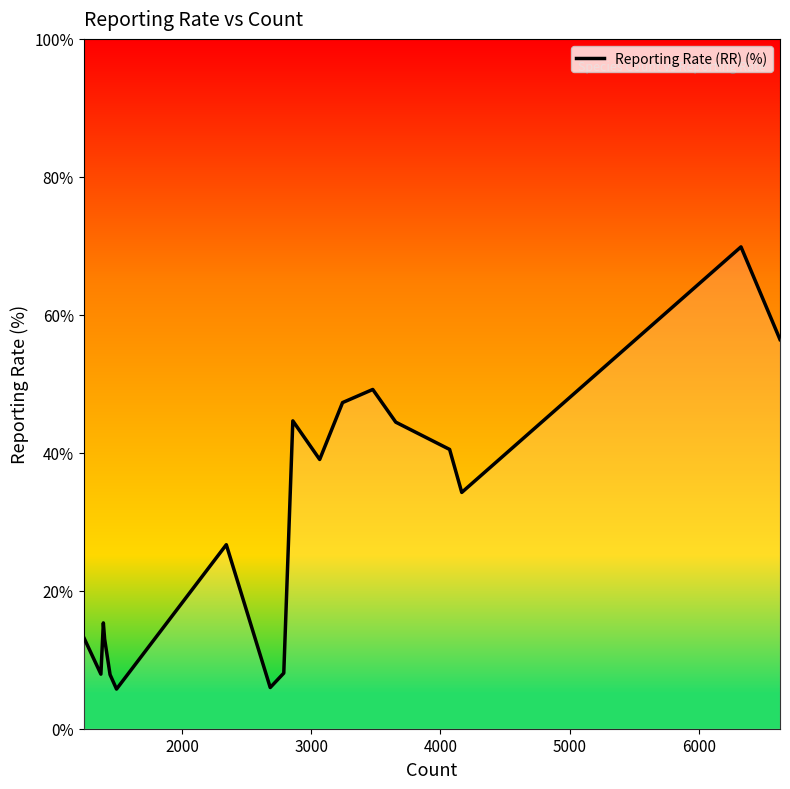

What is the difference between the maximum and minimum values?

64.1